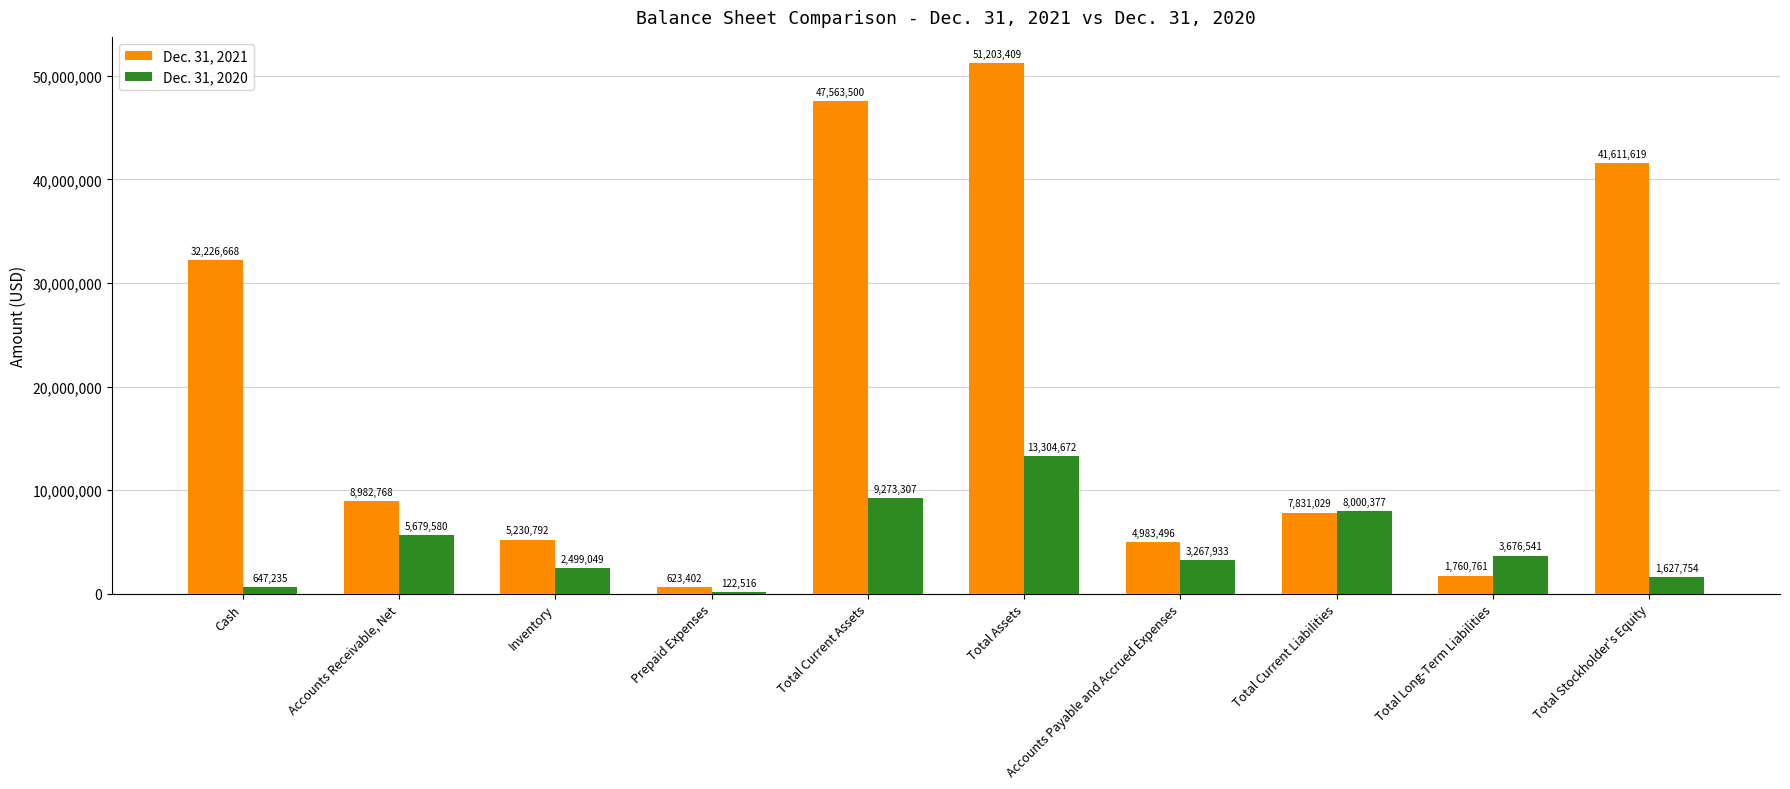

What is the sum of all Dec. 31, 2020 values?

48098964